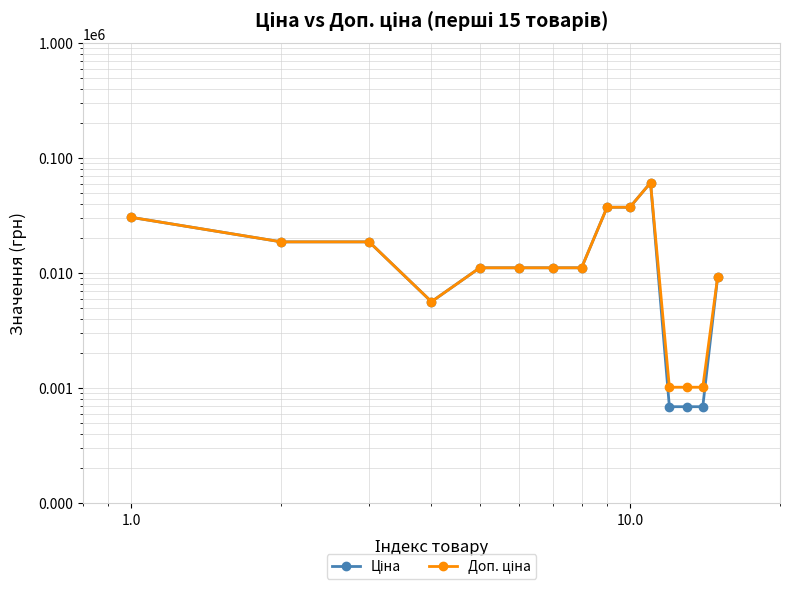

How many lines are shown in the chart?

2